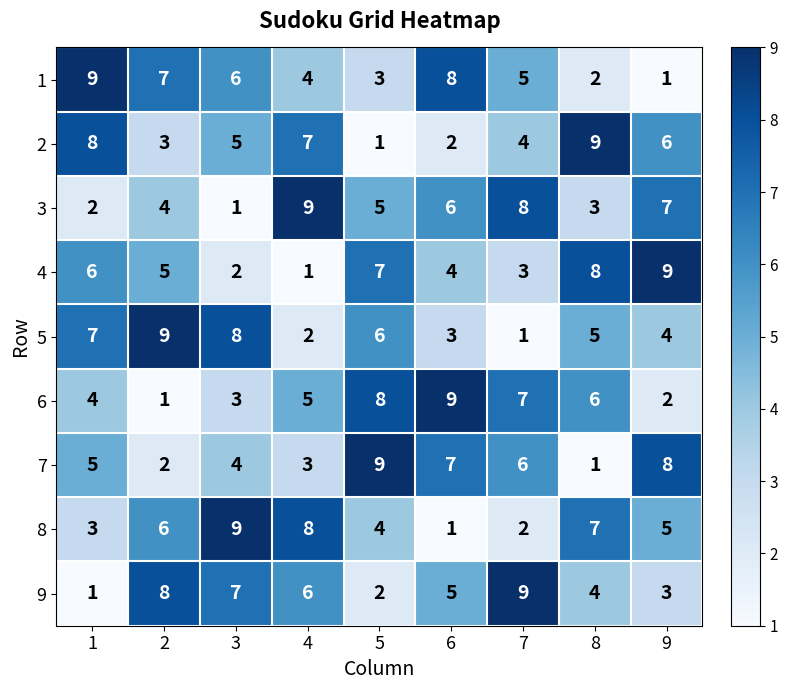

What is the sum of the 5 values at 1 and 8?

12